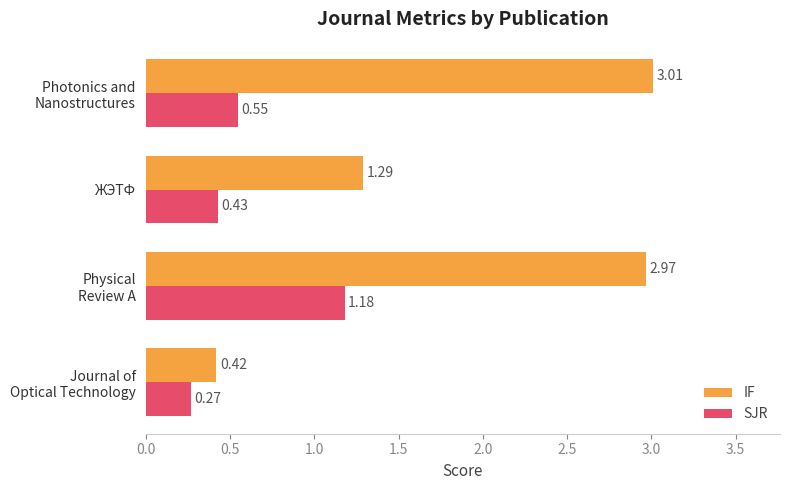

Which series has the largest total across all categories?

IF